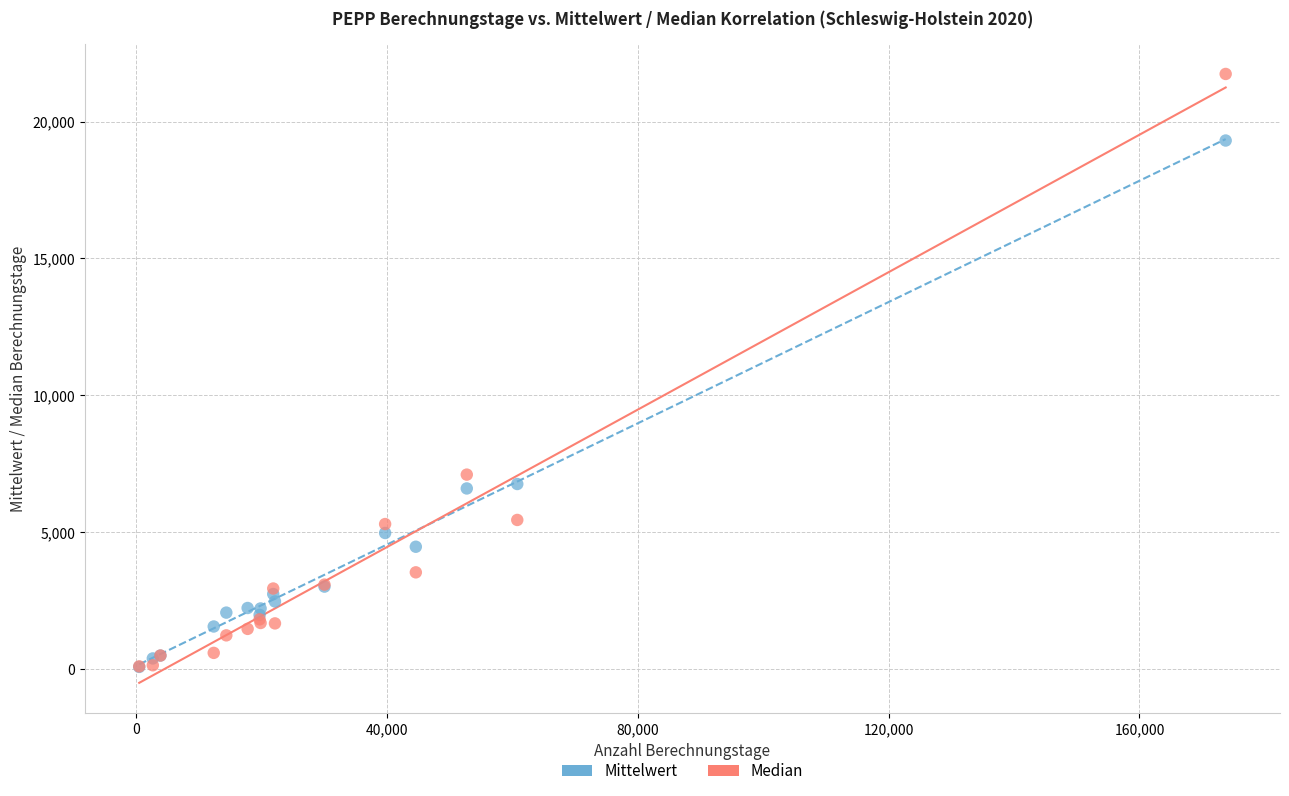

What are all the series names shown in the legend?

Mittelwert, Median